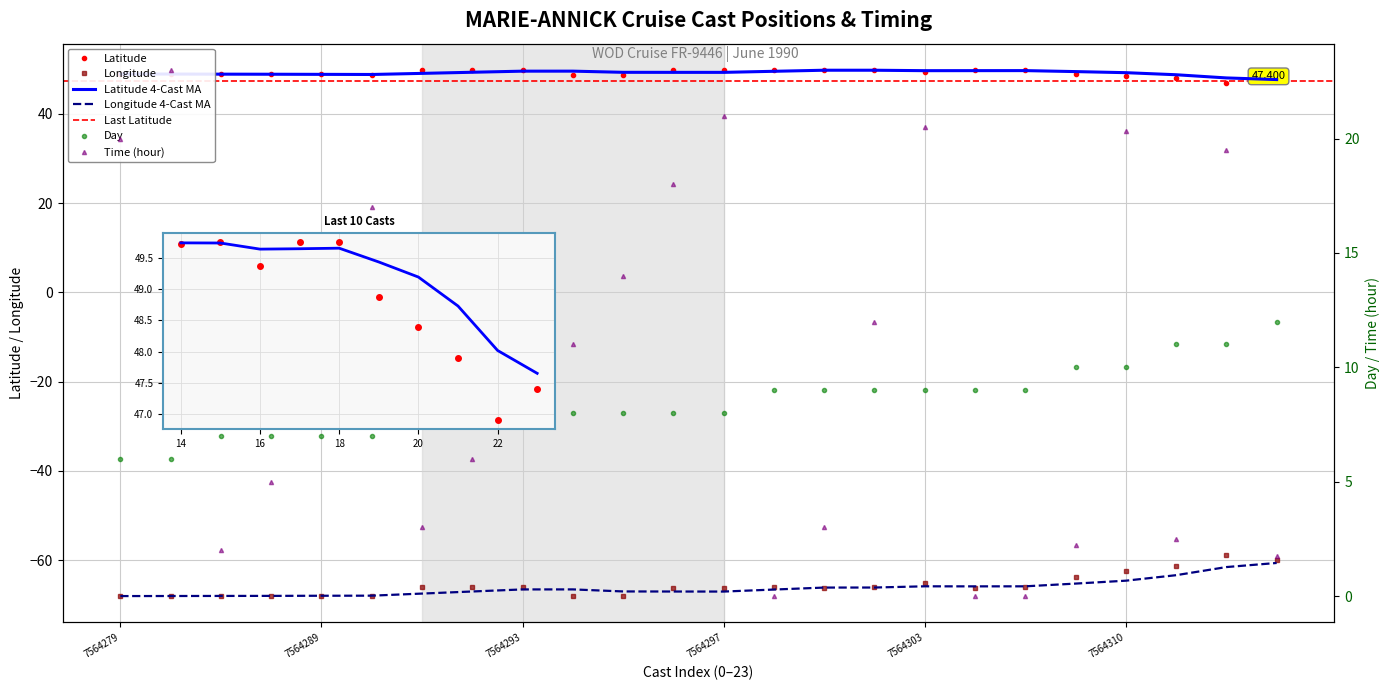

What is the difference between the maximum and second lowest values in the Latitude series?

2.4